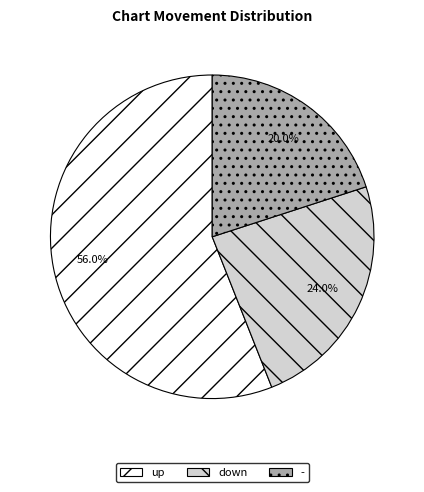

To the nearest percent, what is the difference between the largest and smallest slice percentages?

36%